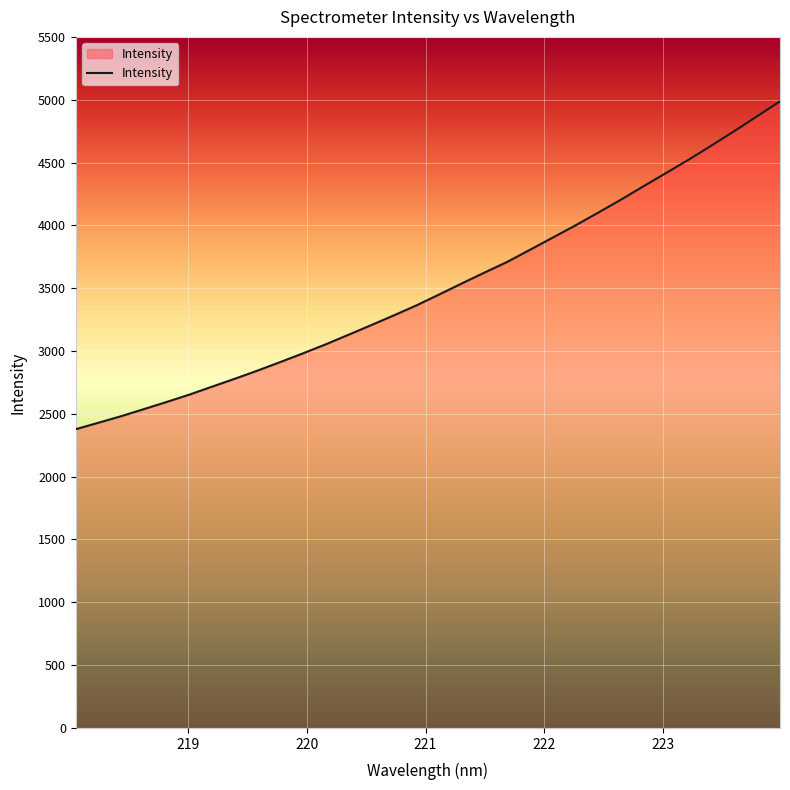

What is the minimum value shown in the chart?

2377.8